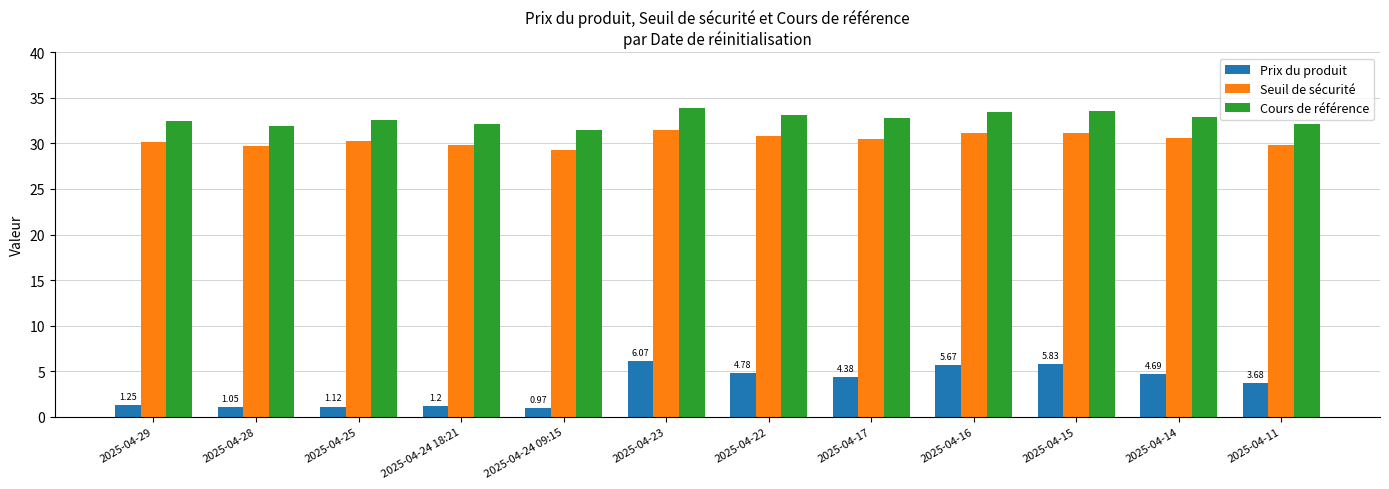

What is the label of the 11th bar from the left?

2025-04-14